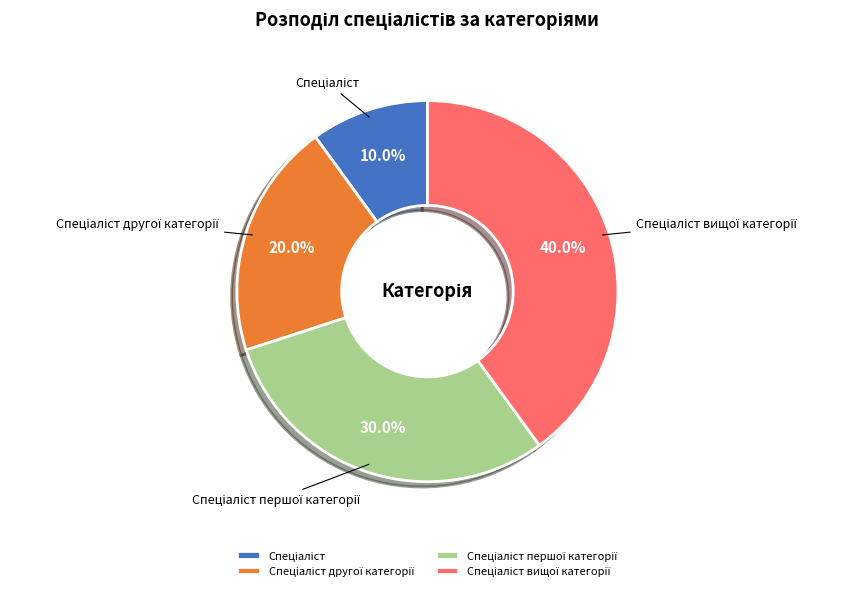

Does any single category account for the majority?

No